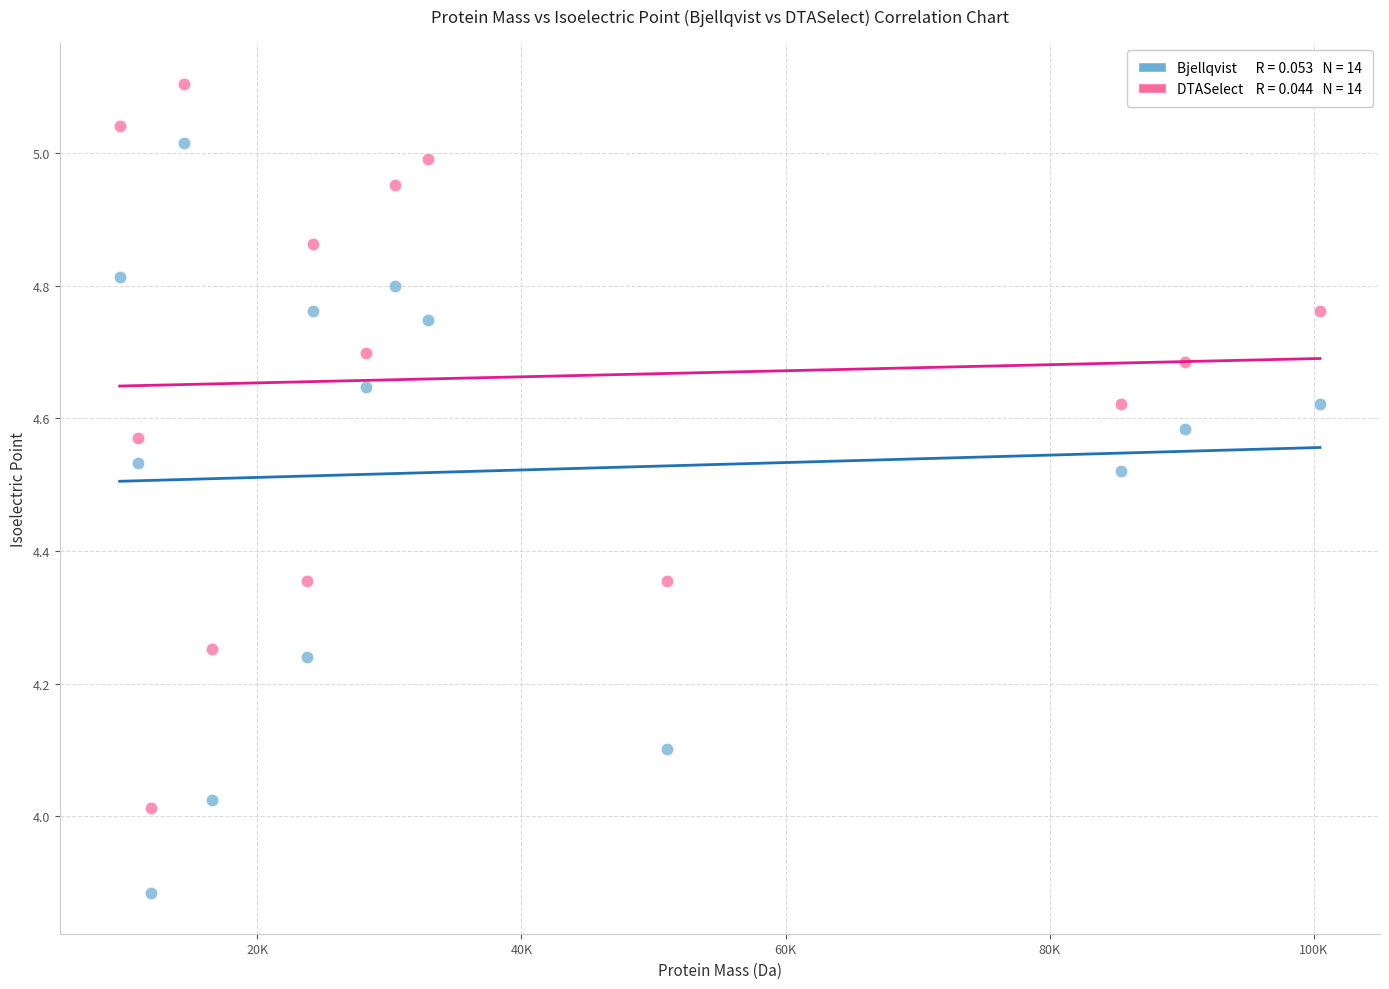

Across all data points, what is the range of X values (max minus min)?

90882.1